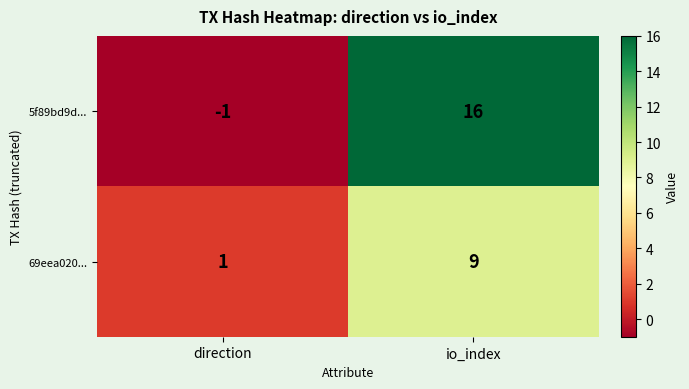

What is the minimum value shown in the chart?

-1